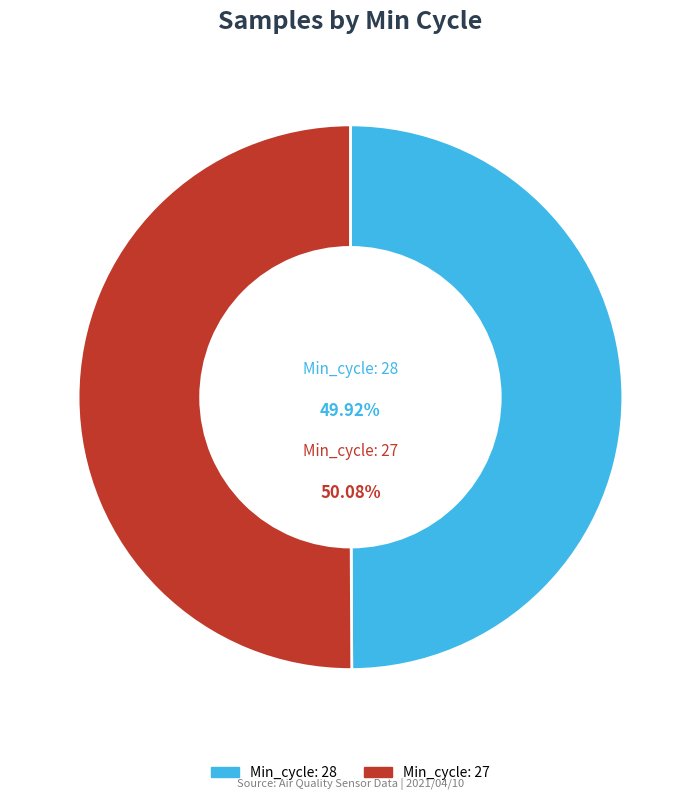

To the nearest percent, what portion does Min_cycle_27 represent?

50%